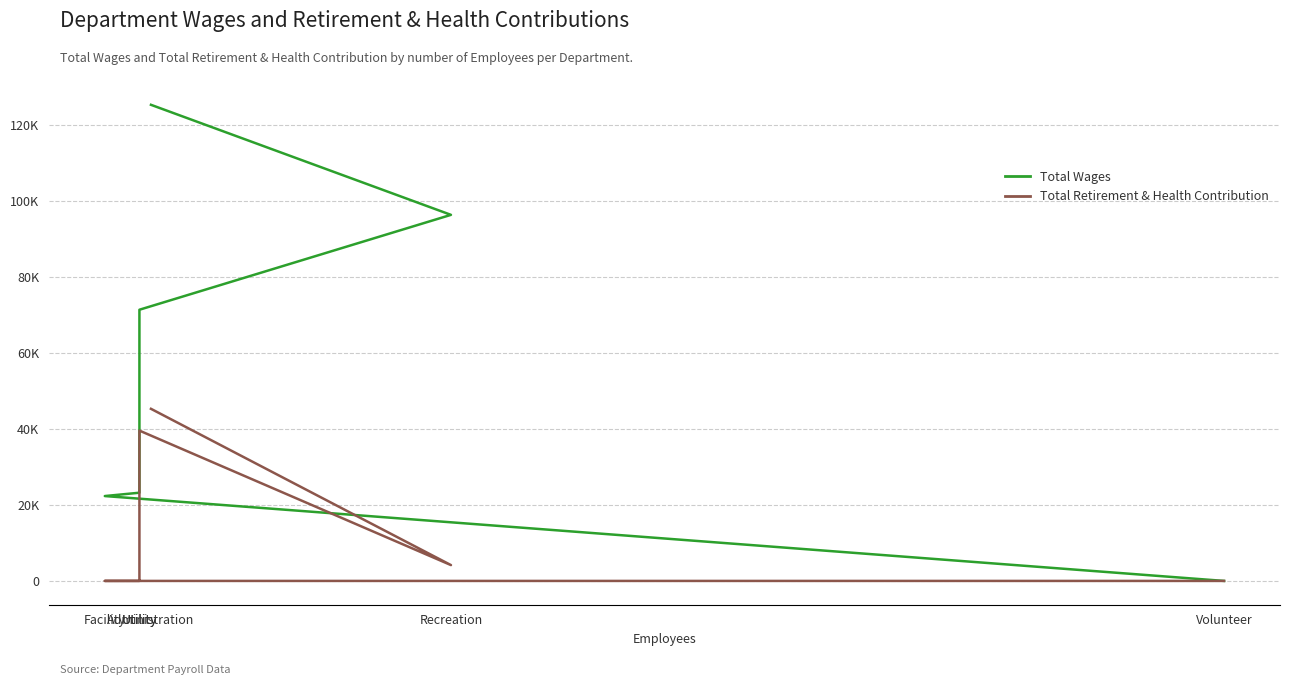

Which series has the widest spread of values?

Total Wages